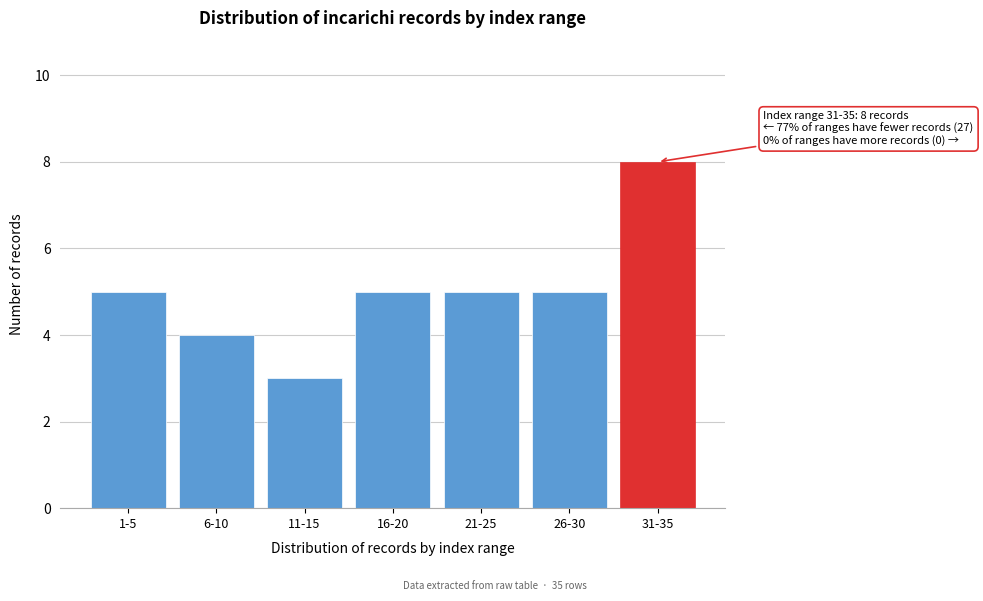

Reading right to left, what are all the values shown in this chart?

31-35=8	26-30=5	21-25=5	16-20=5	11-15=3	6-10=4	1-5=5